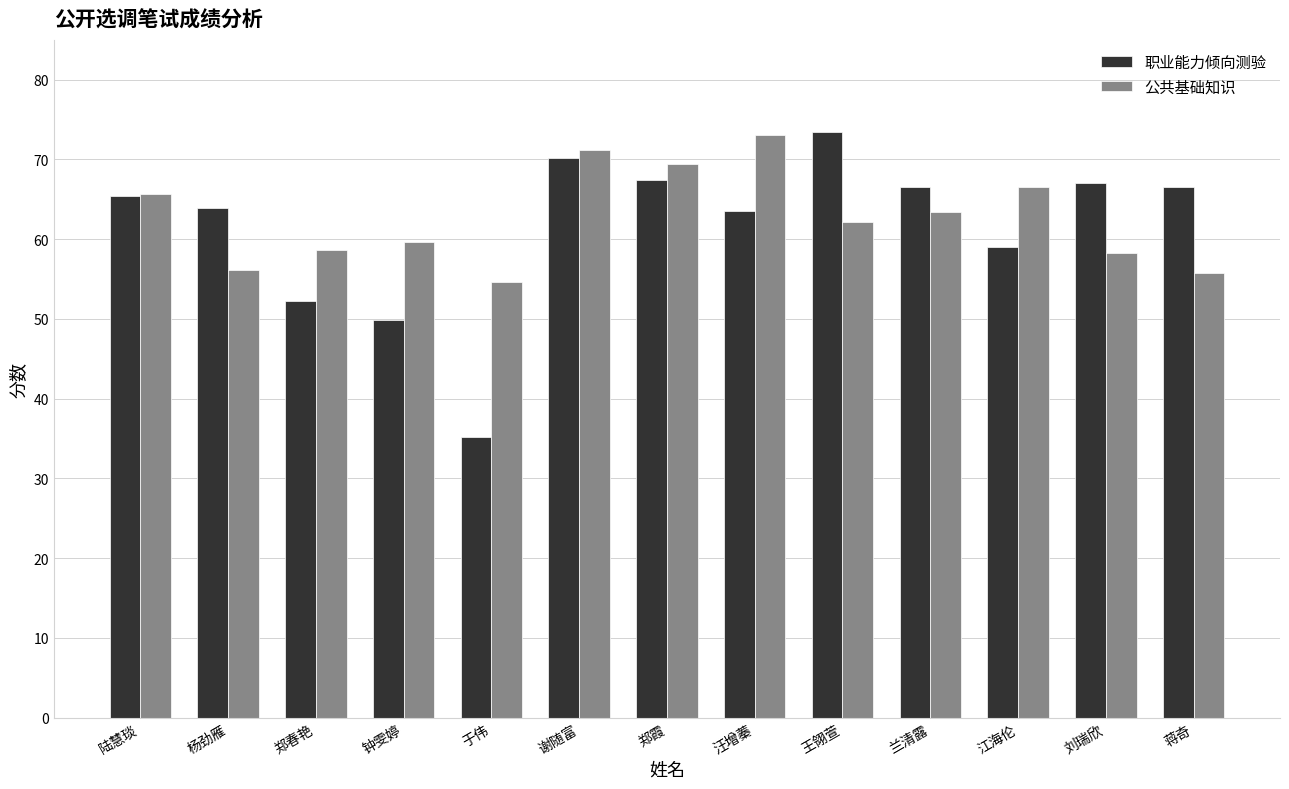

What is the label of the 11th bar from the left?

江海伦